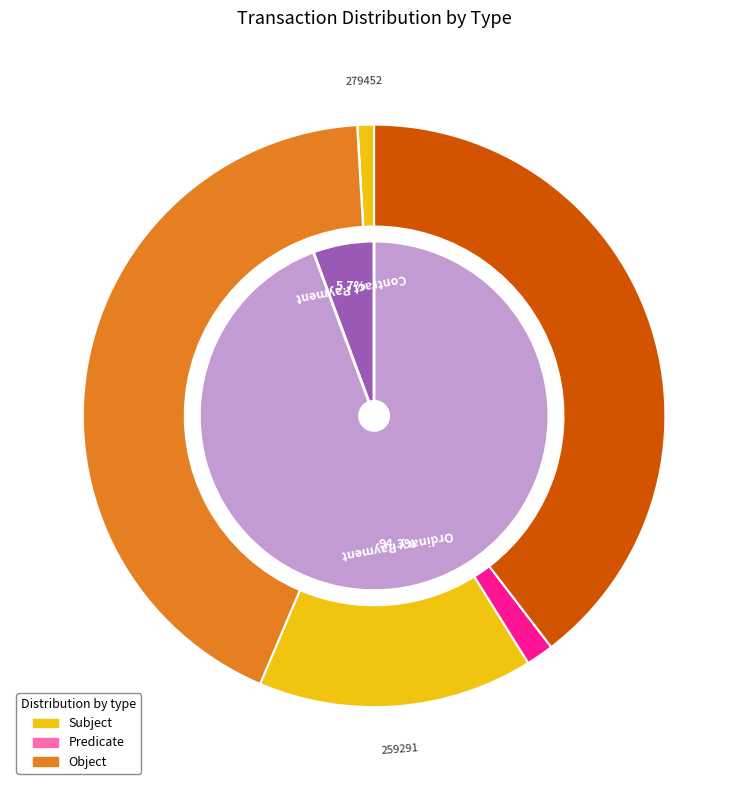

Count the number of slices in the pie.

2